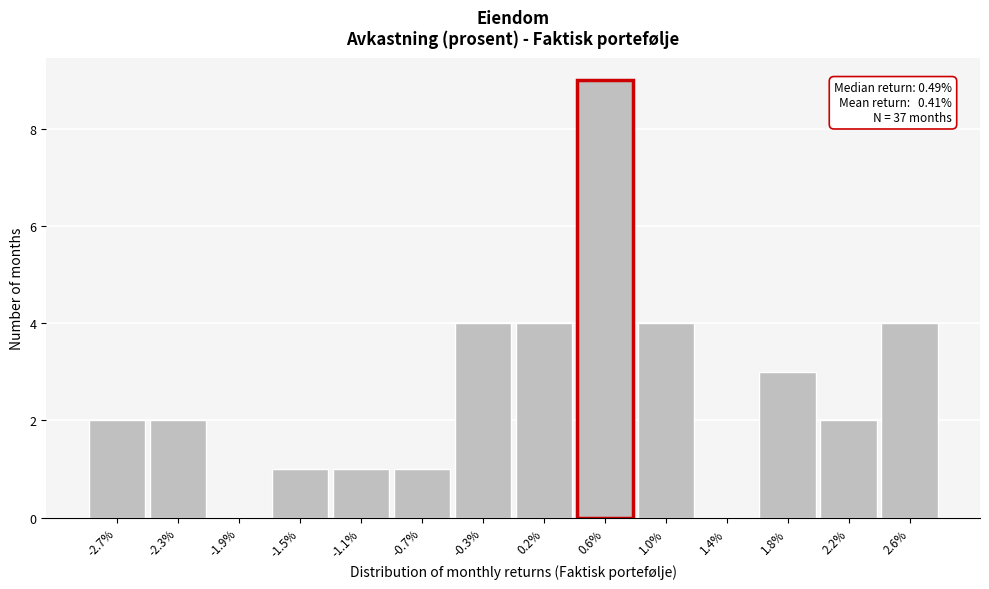

Reading left to right, list all the values displayed in this chart.

-2.7%=2	-2.3%=2	-1.9%=0	-1.5%=1	-1.1%=1	-0.7%=1	-0.3%=4	0.2%=4	0.6%=9	1.0%=4	1.4%=0	1.8%=3	2.2%=2	2.6%=4